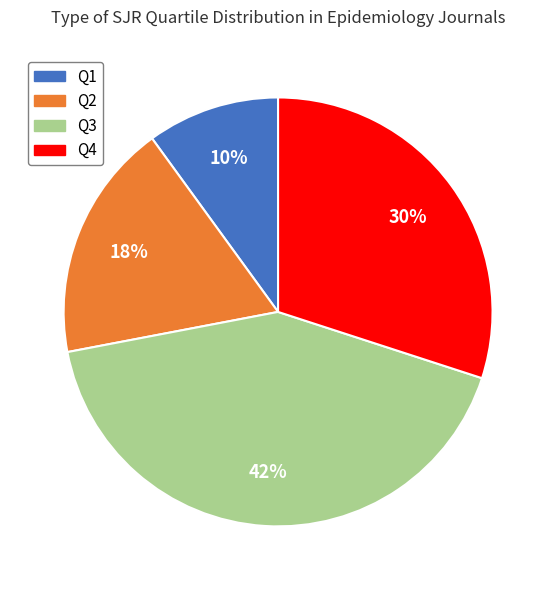

True or false: Q3 accounts for 31% of the total.

False